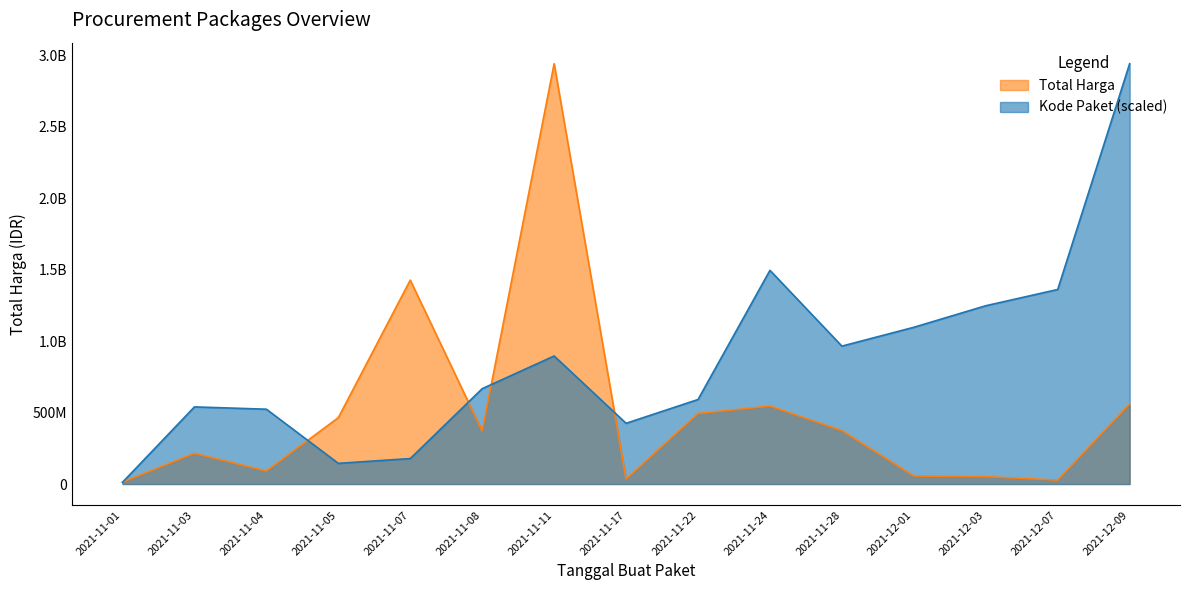

What is the value of the Total Harga point at the 12th from the left?

56152800.0